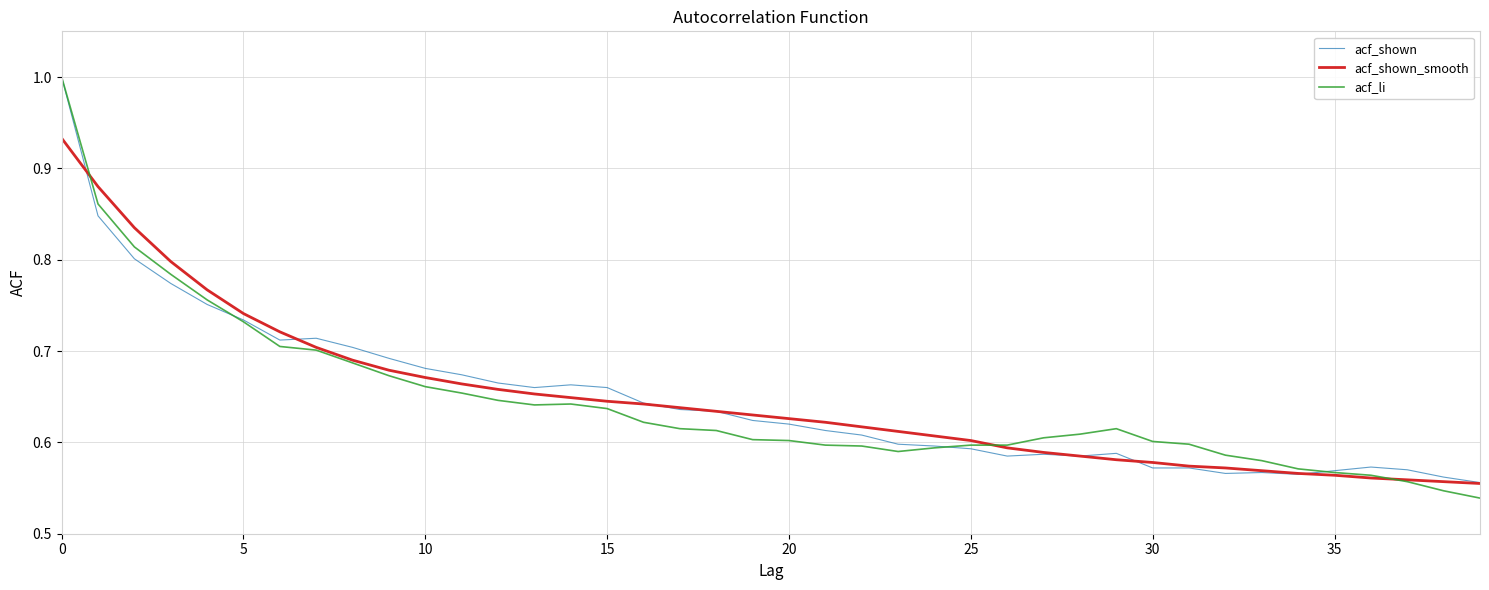

Which series has the widest spread of values?

acf_li